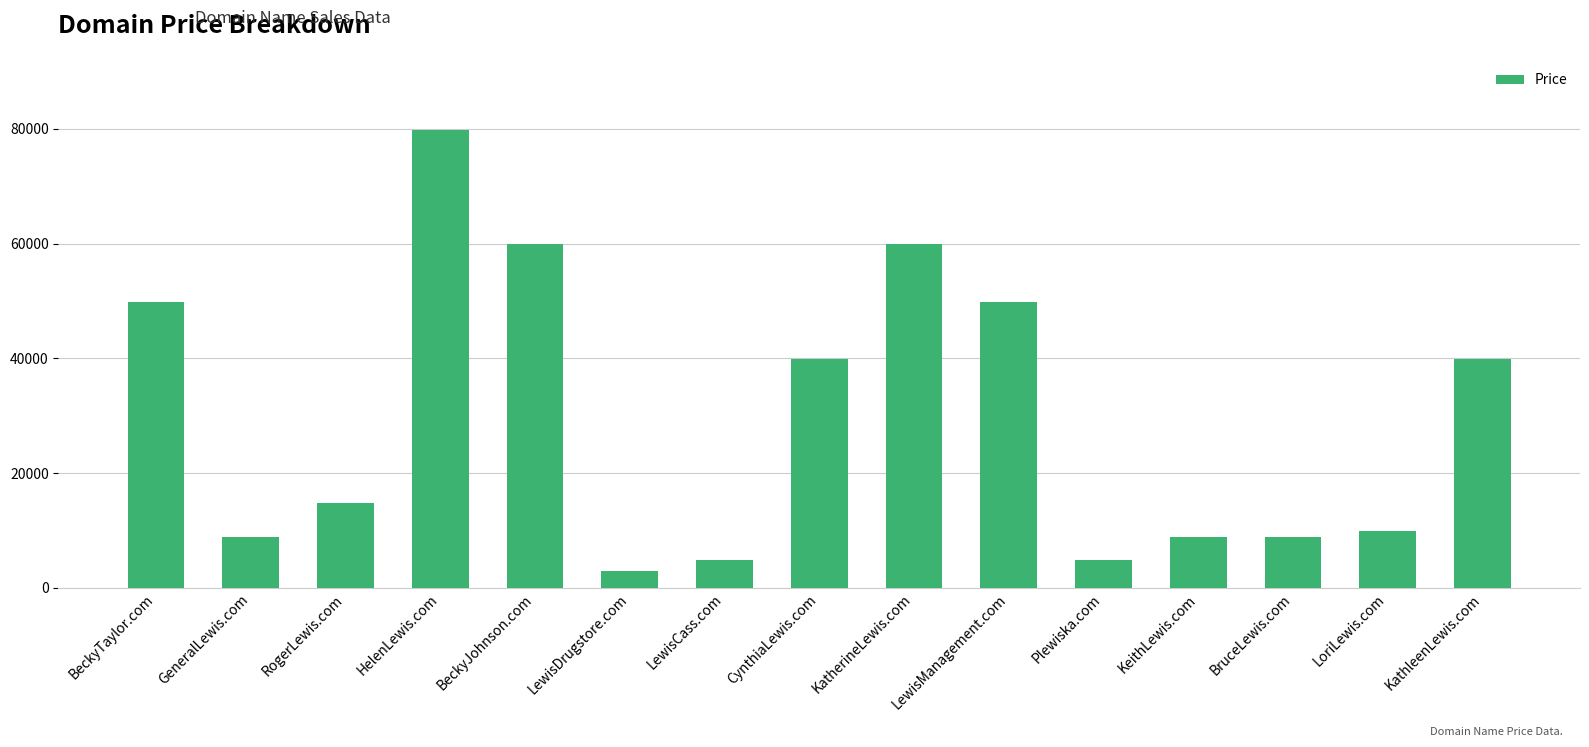

What is the difference between the second highest and second lowest values?

55000